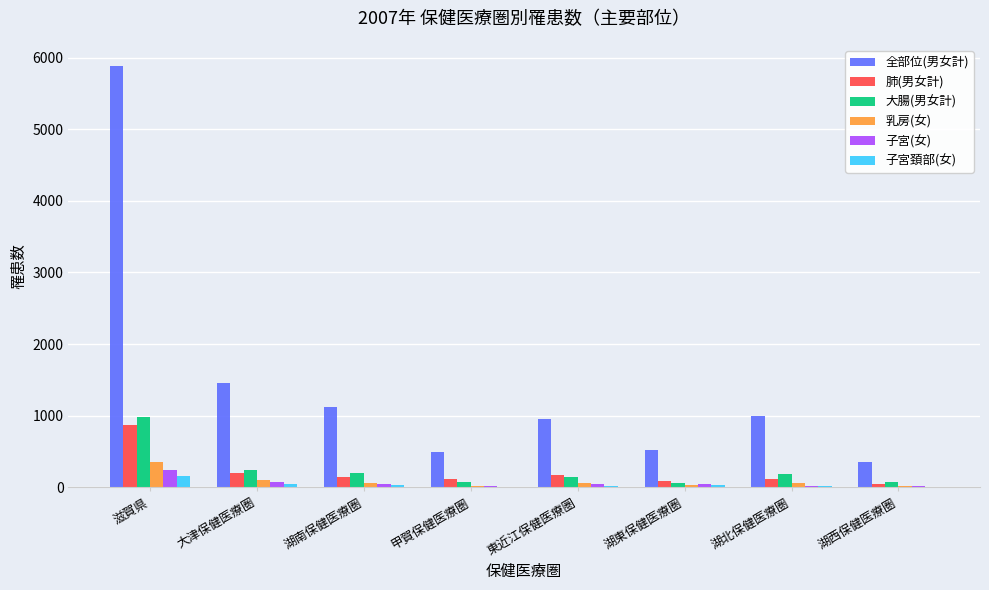

Between 湖東保健医療圏 and 湖西保健医療圏, which series saw the biggest shift?

全部位(男女計)